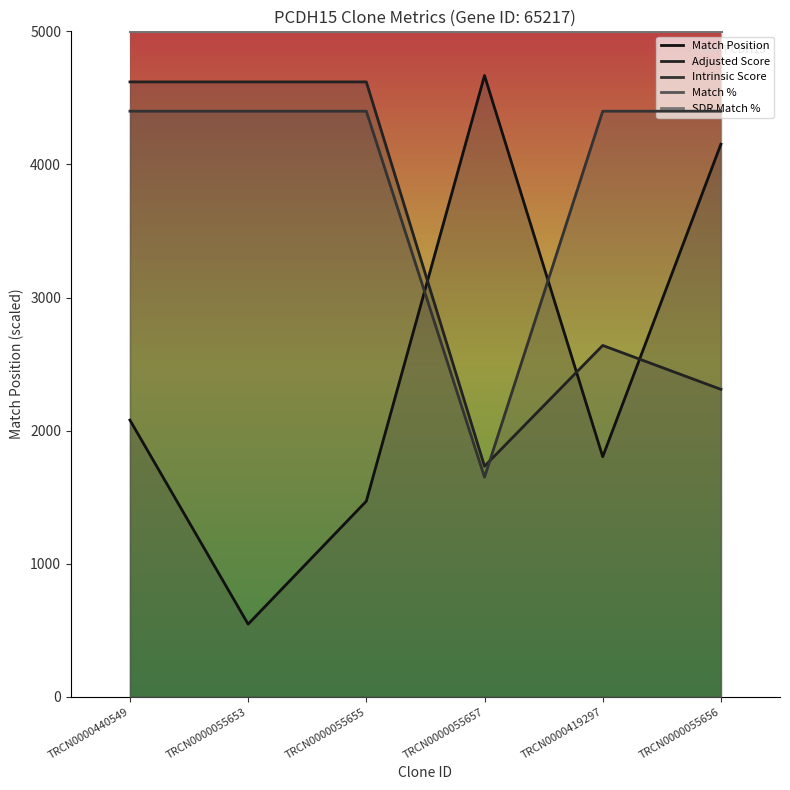

At how many categories does at least one series exceed 870?

6